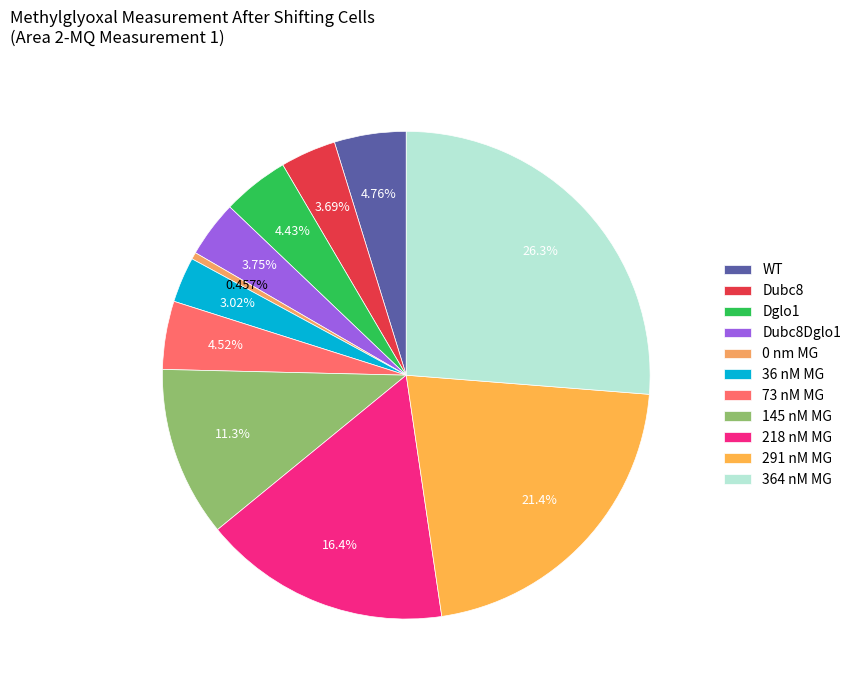

Does 218 nM MG represent more than half of the total?

No